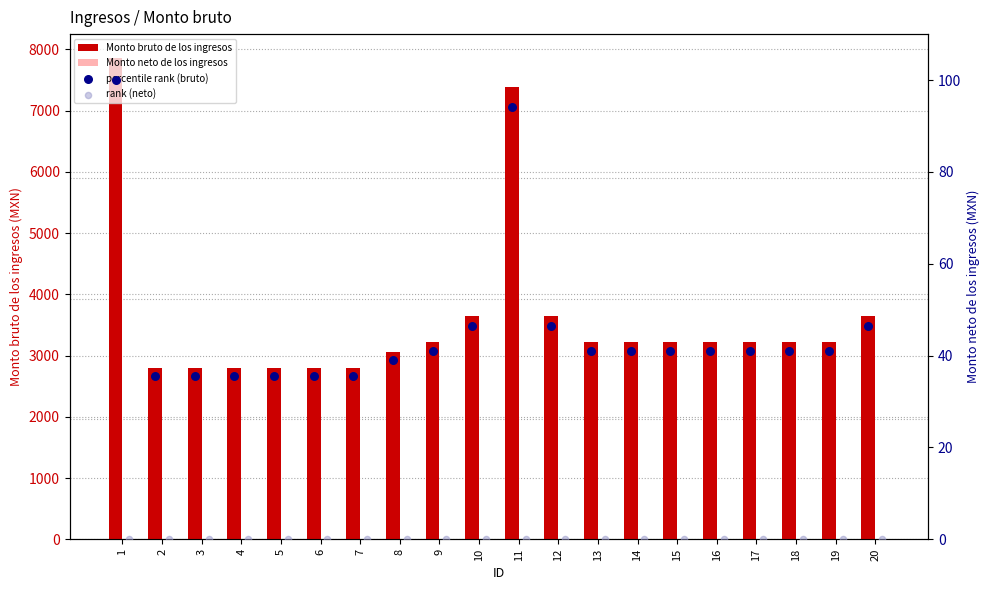

What is the average value of the Monto bruto de los ingresos series?

3588.9